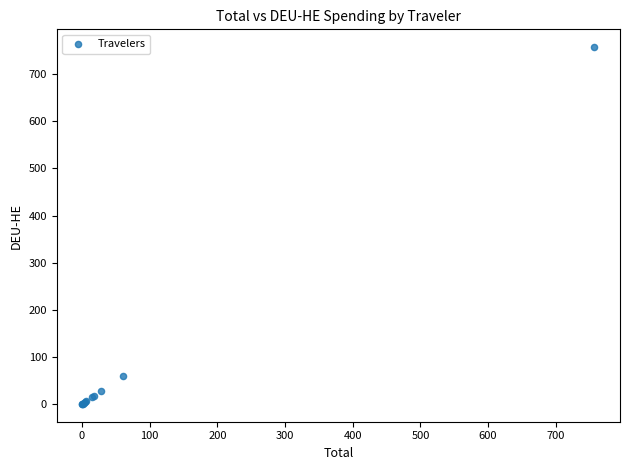

What Y value in the scatter plot is closest to 378?

60.5